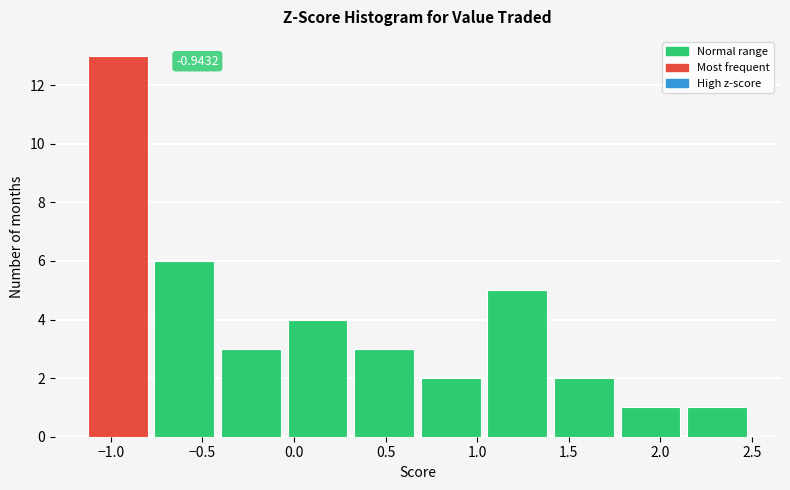

Over which range of the x-axis is the bar tallest?

-1.10 to -0.75